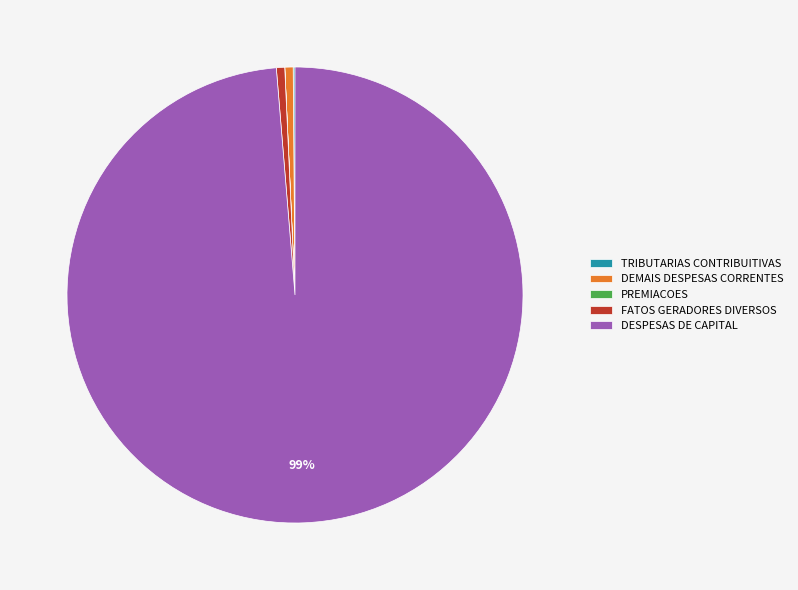

Is the sum of FATOS GERADORES DIVERSOS and DEMAIS DESPESAS CORRENTES greater than half?

No